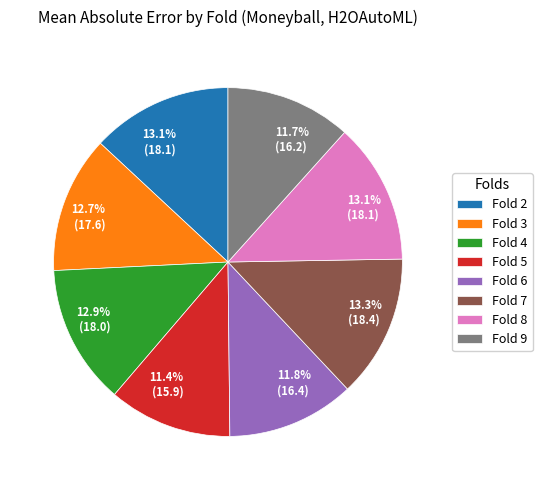

Does any single category account for the majority?

No